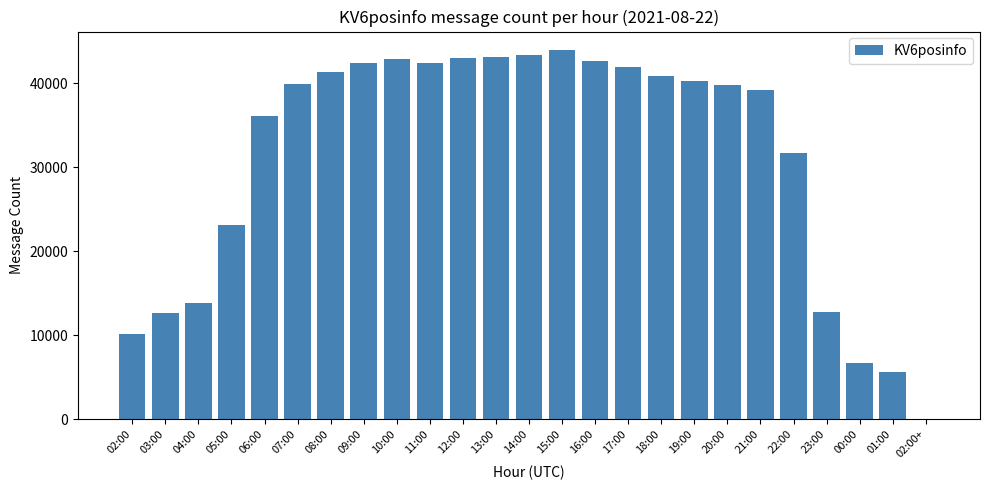

What is the greatest value displayed?

43967